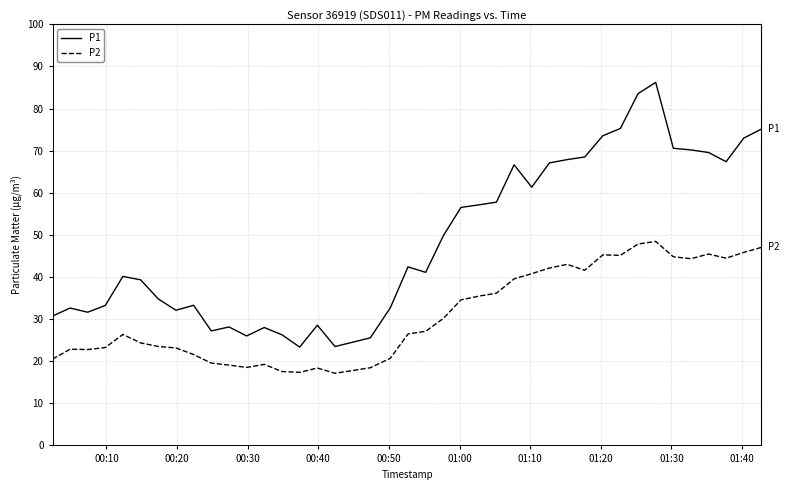

What are all the series names shown in the legend?

P1, P2